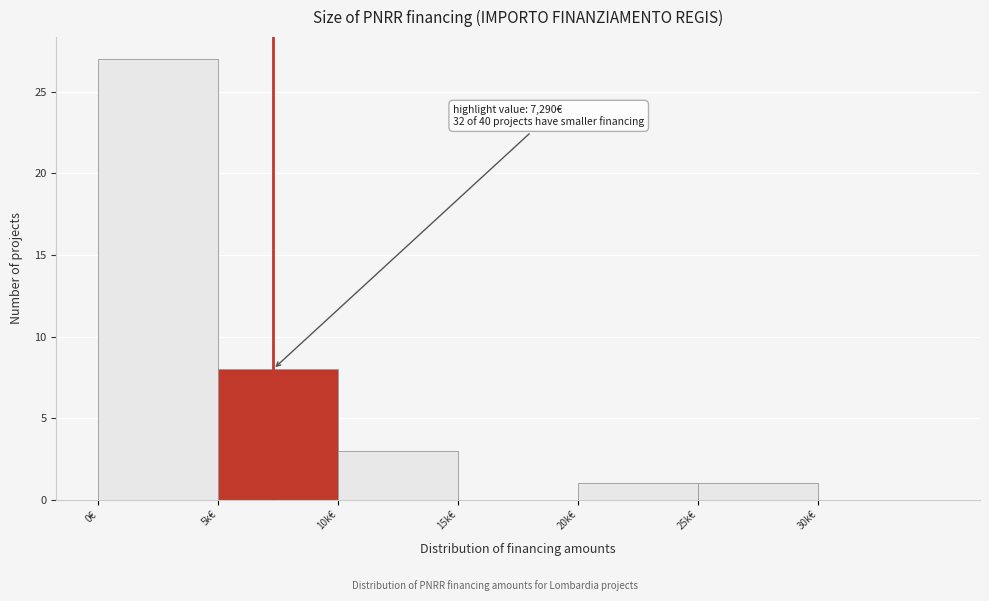

Reading right to left, transcribe all the data shown in this chart.

30k€=0	25k€=1	20k€=1	15k€=0	10k€=3	5k€=8	0€=27